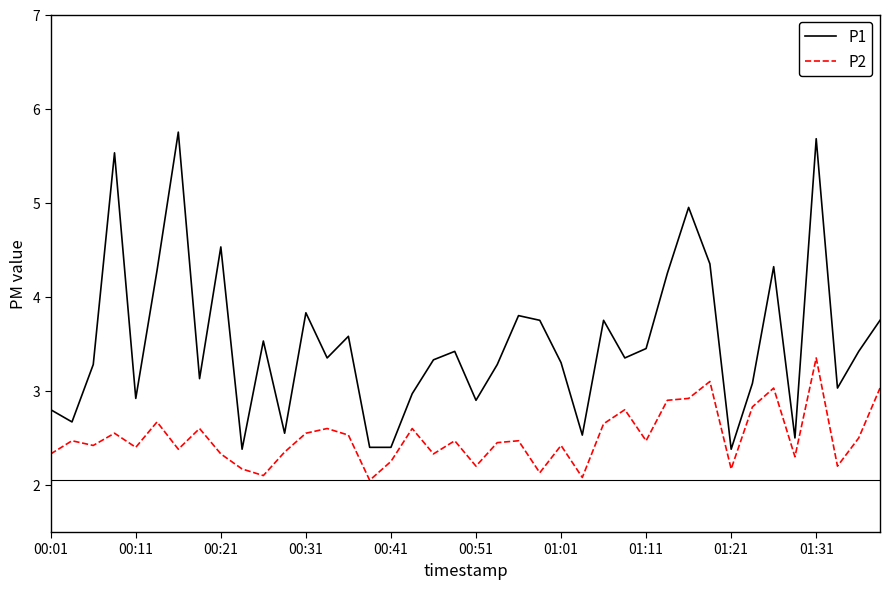

Which series has the largest range (max minus min)?

P1